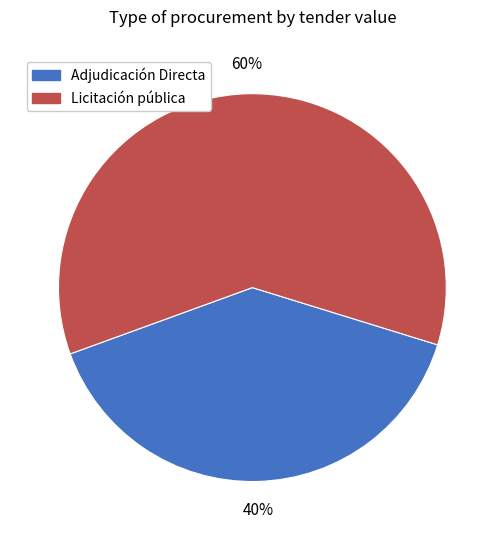

The Adjudicación Directa slice represents 16% of the pie. True or false?

False